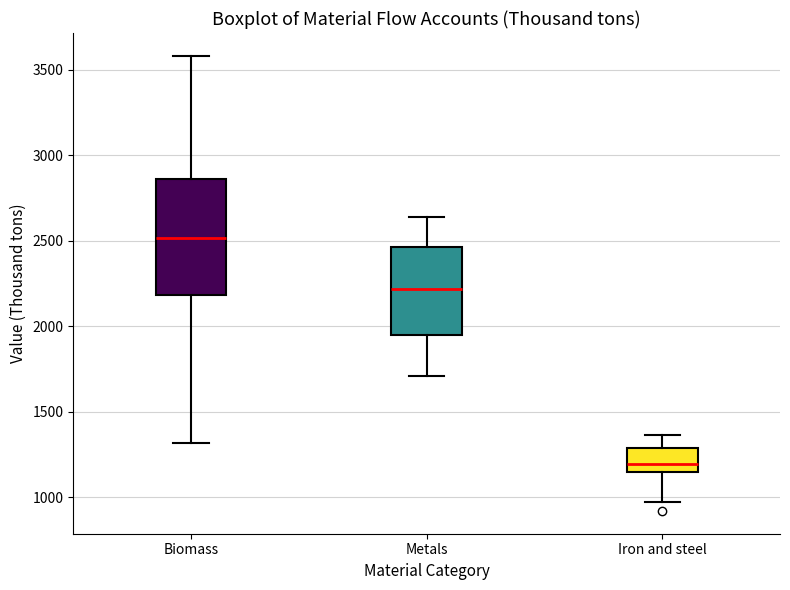

Where does the upper whisker of the box for Metals end on the y-axis? The values are not printed on the chart, so give them approximately, as read against the axis.

2650